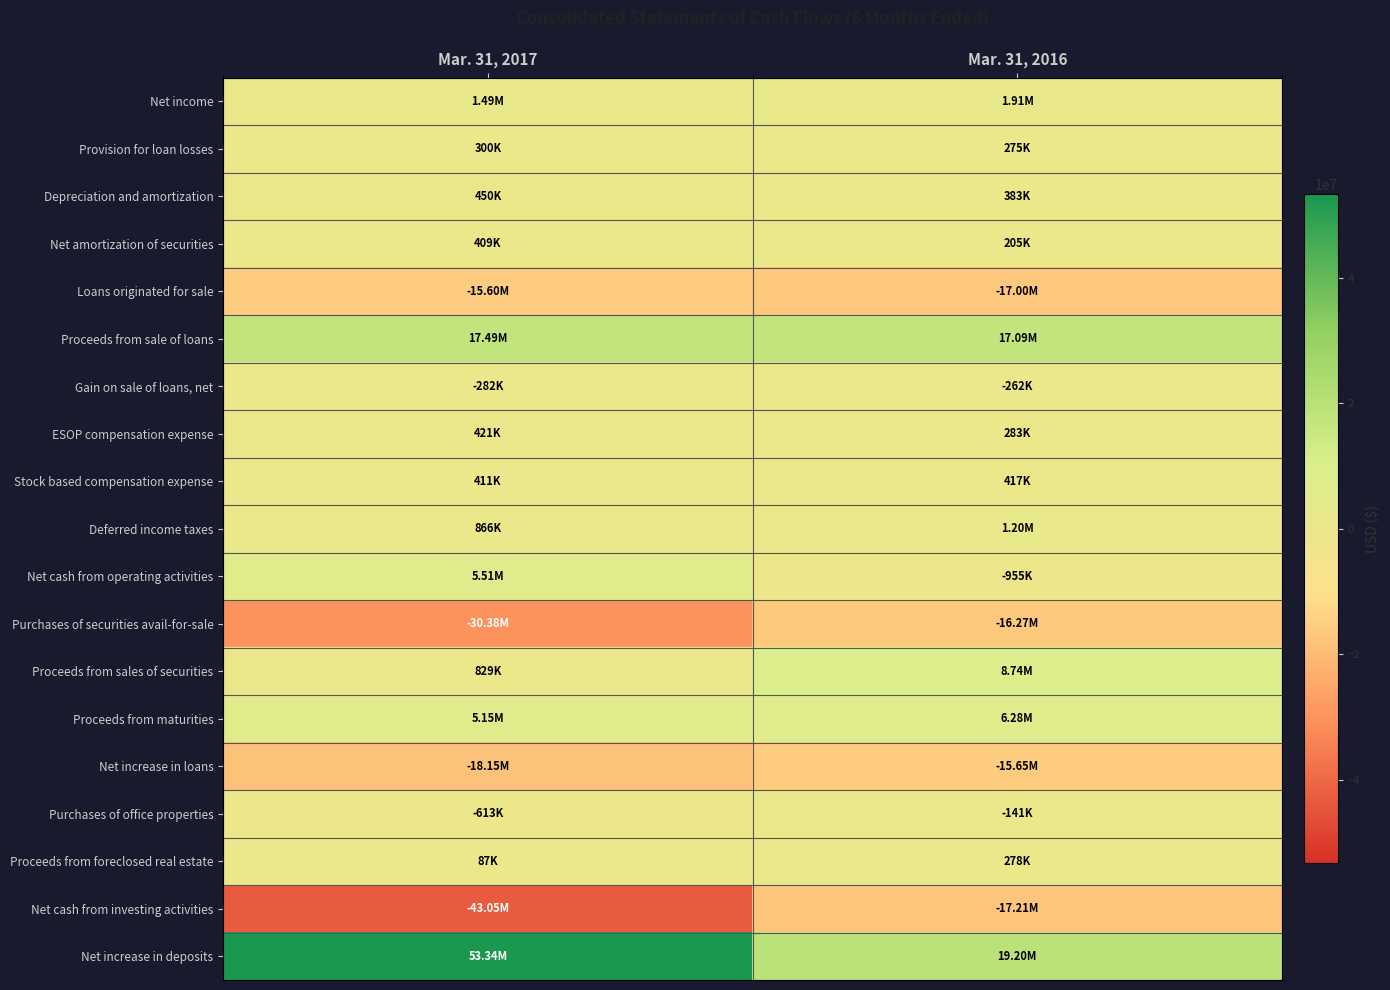

At how many categories does at least one series exceed 34240860?

1